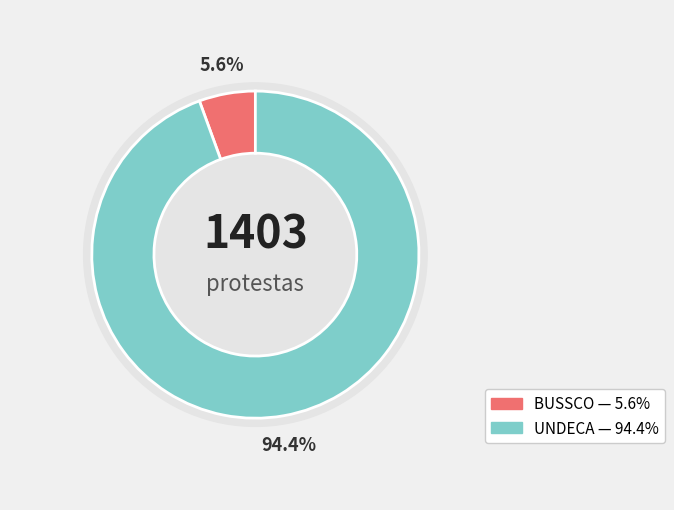

Which slice is the smallest?

BUSSCO